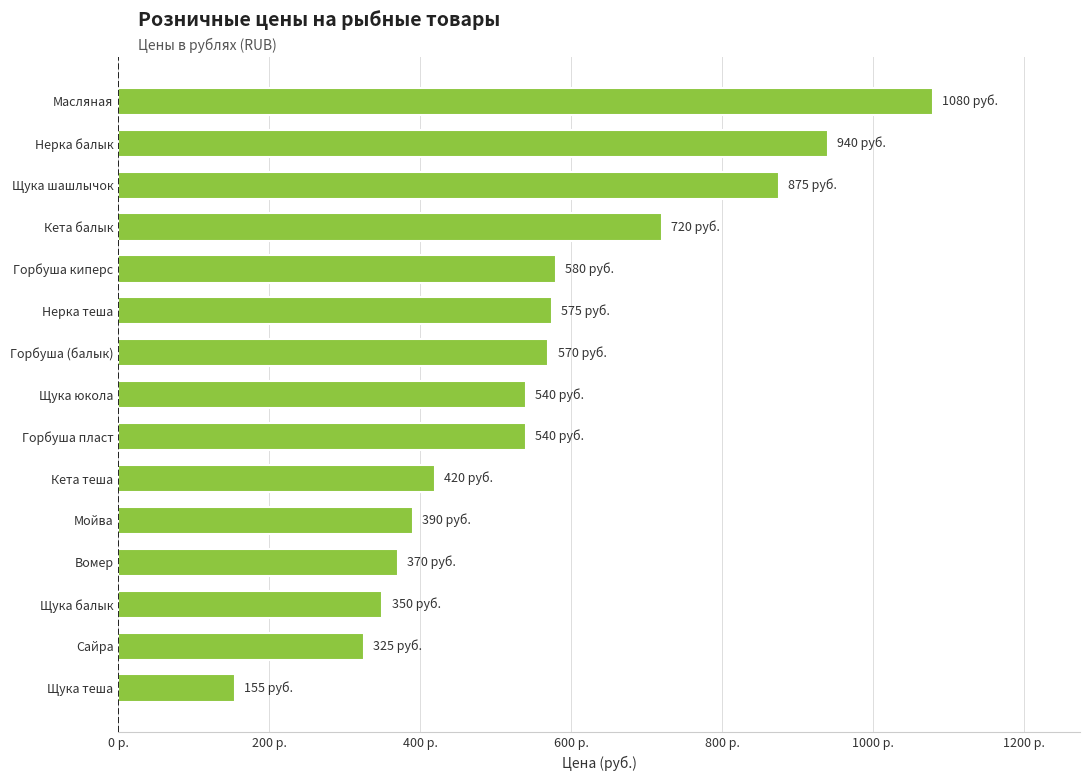

What is the difference between the maximum and minimum values?

925